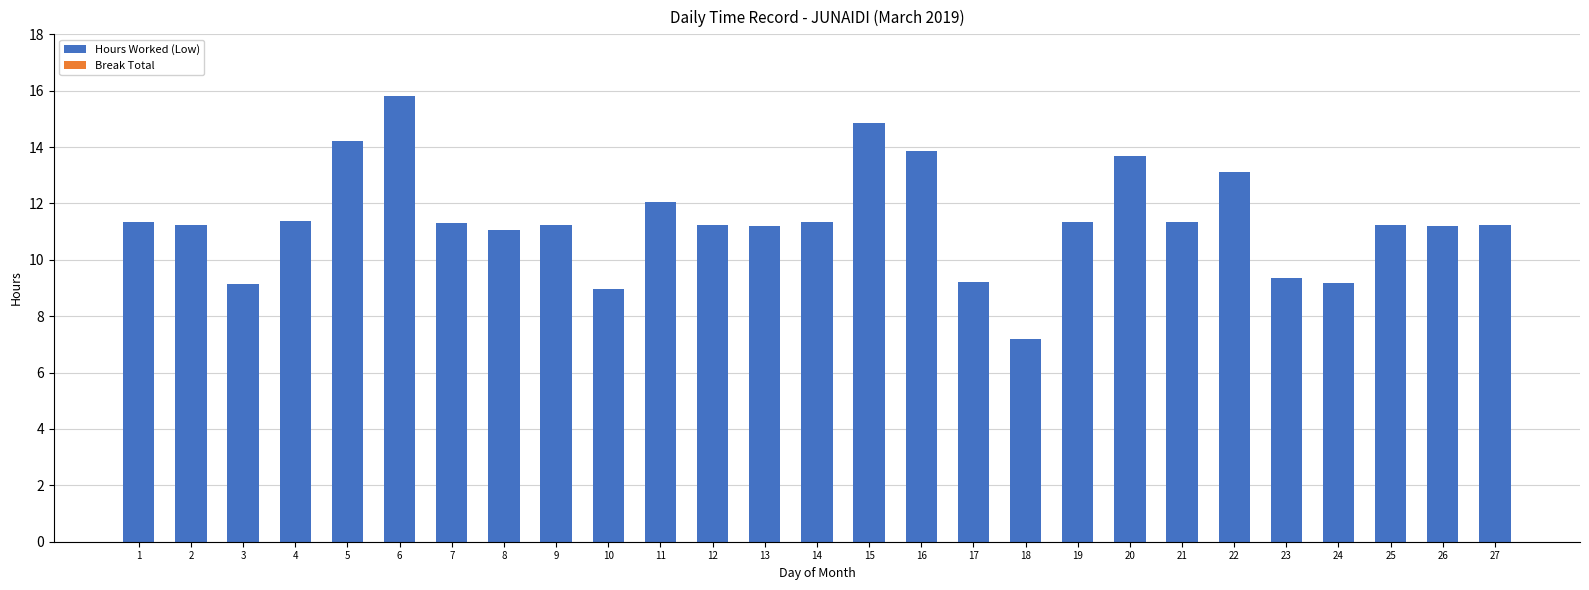

What is the approximate value at 1?

11.4